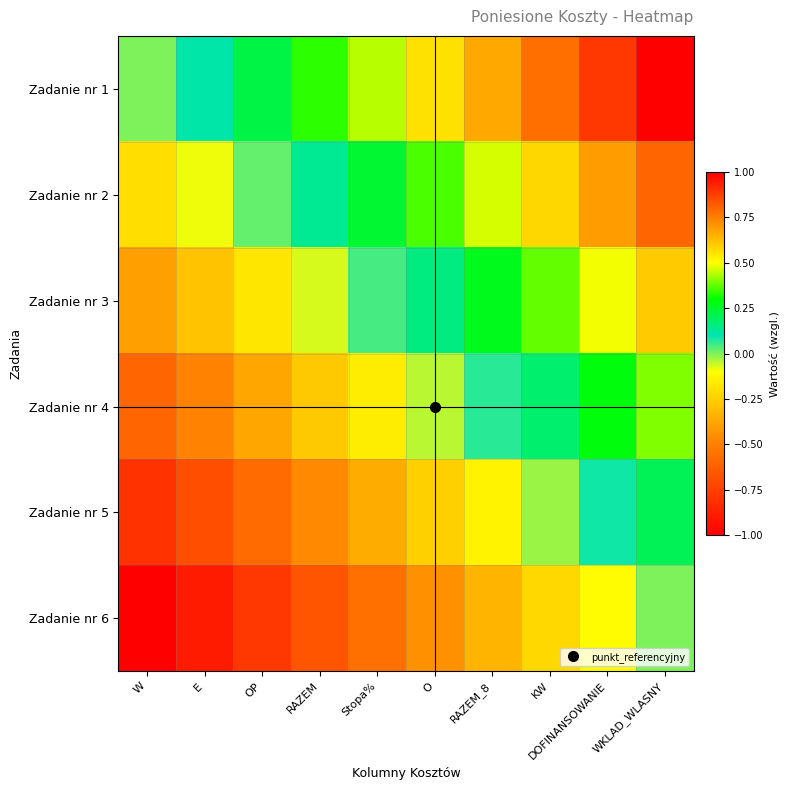

At how many categories does at least one series exceed 0?

9